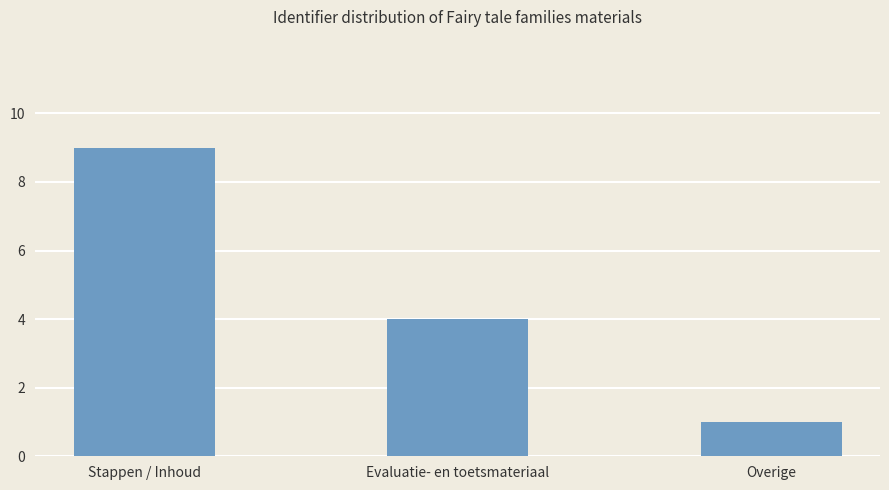

What is the maximum value shown in the chart?

9